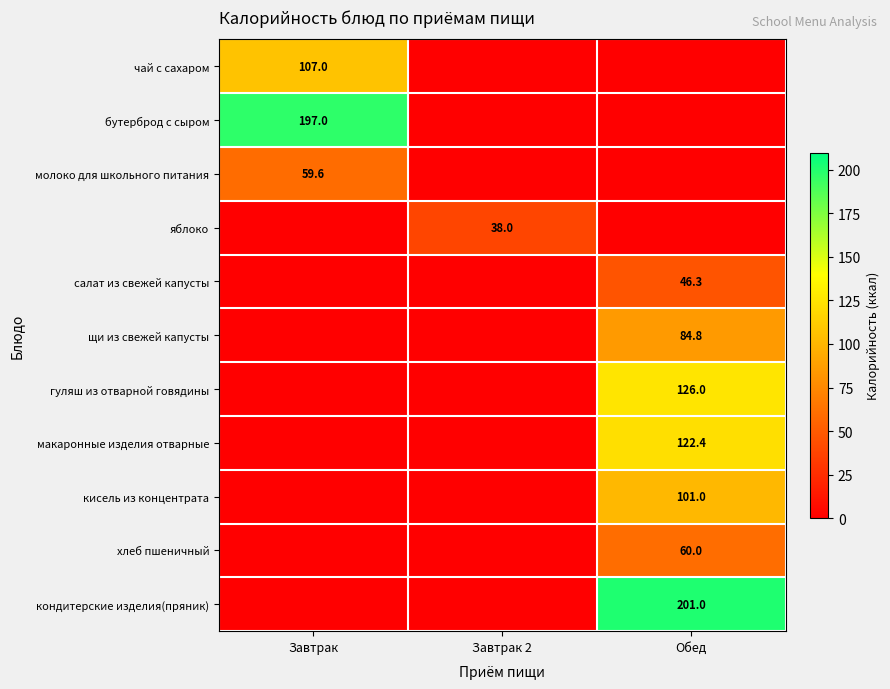

The value of яблоко at Завтрак 2 is 38.0. True or false?

True